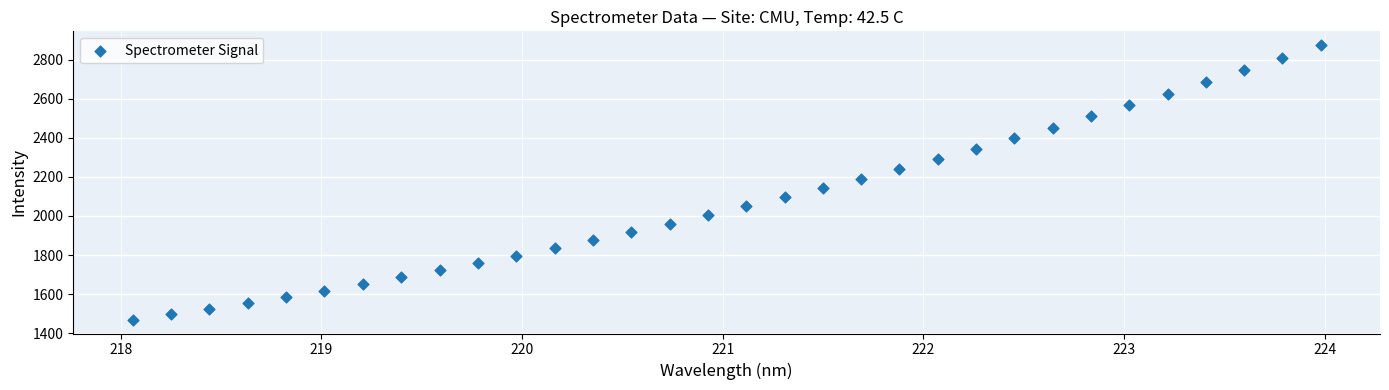

What is the range of X values (max minus min)?

5.9